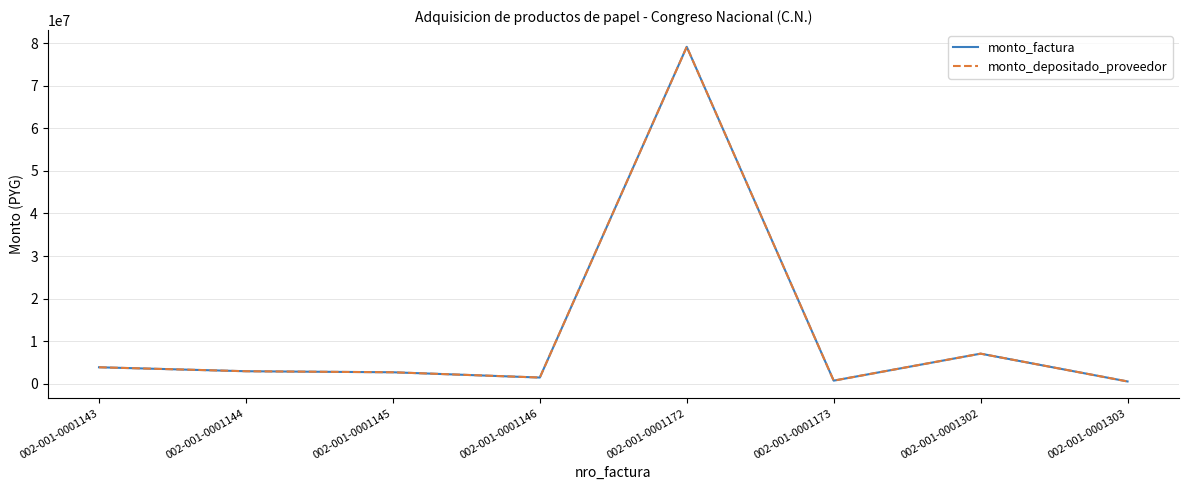

True or false: monto_depositado_proveedor and monto_factura cross at least once.

False